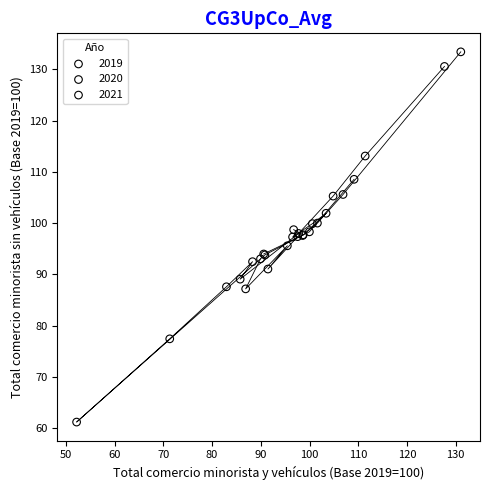

Which series reaches the minimum Y coordinate?

2020